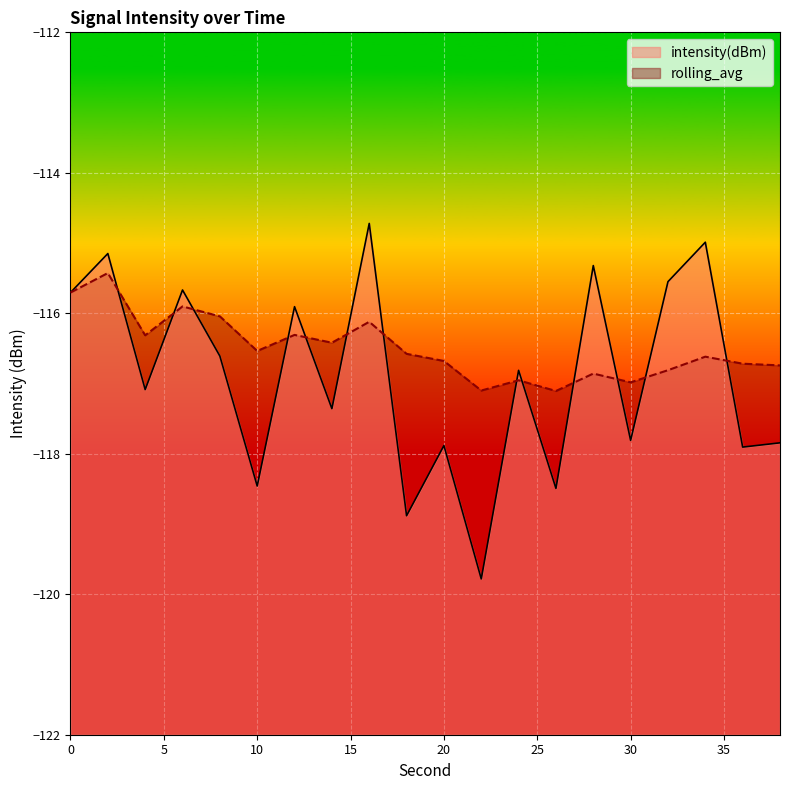

Which series ends up on top after the final intersection of intensity(dBm) and rolling_avg?

rolling_avg